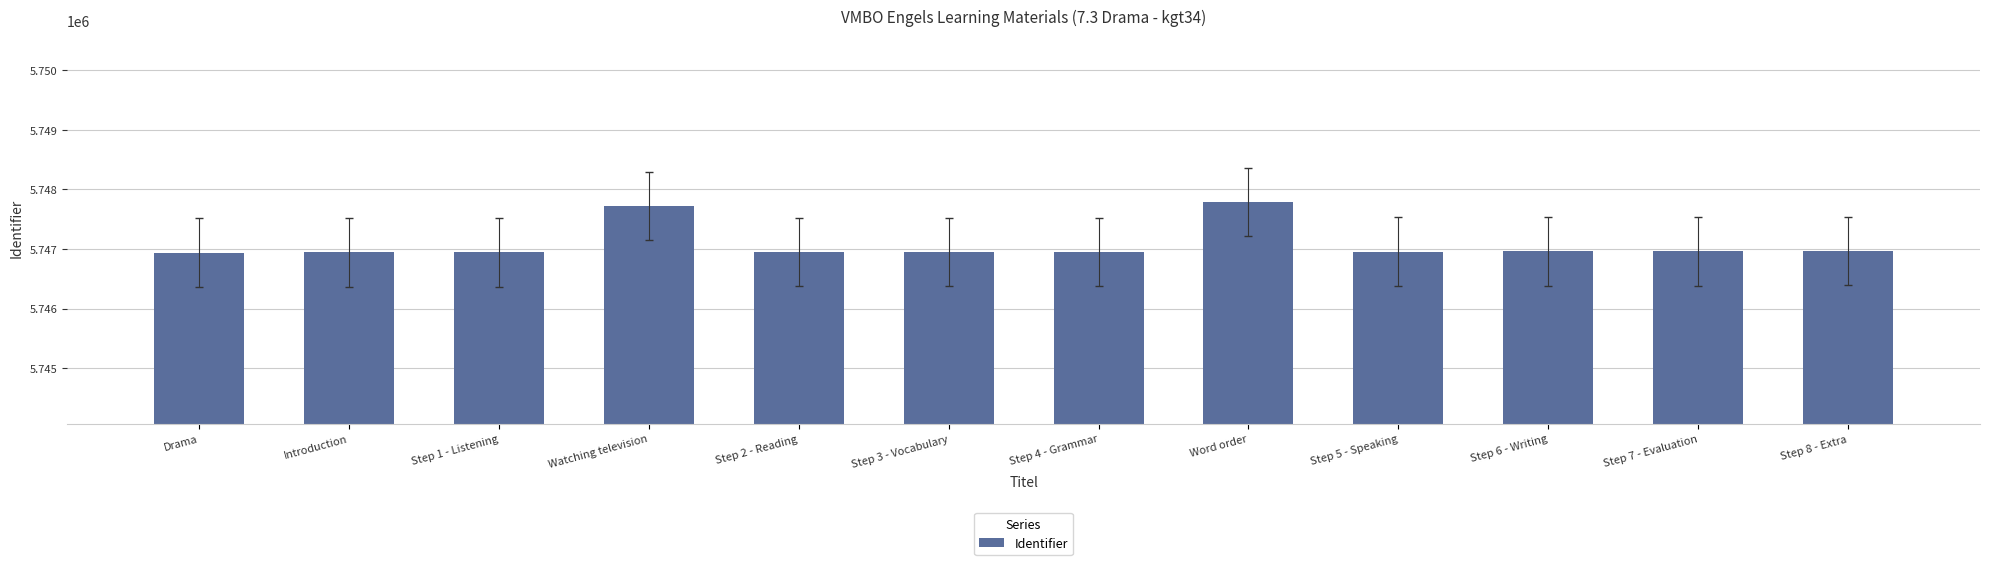

The value at Step 7 - Evaluation is 3759055. True or false?

False